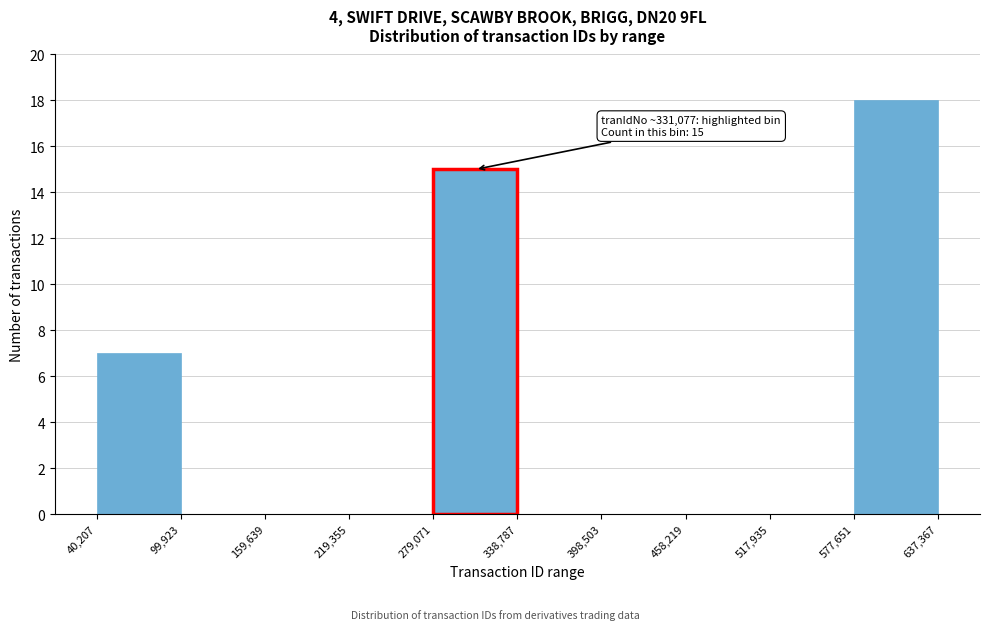

Over which range of the x-axis is the bar tallest?

577,651 to 637,367